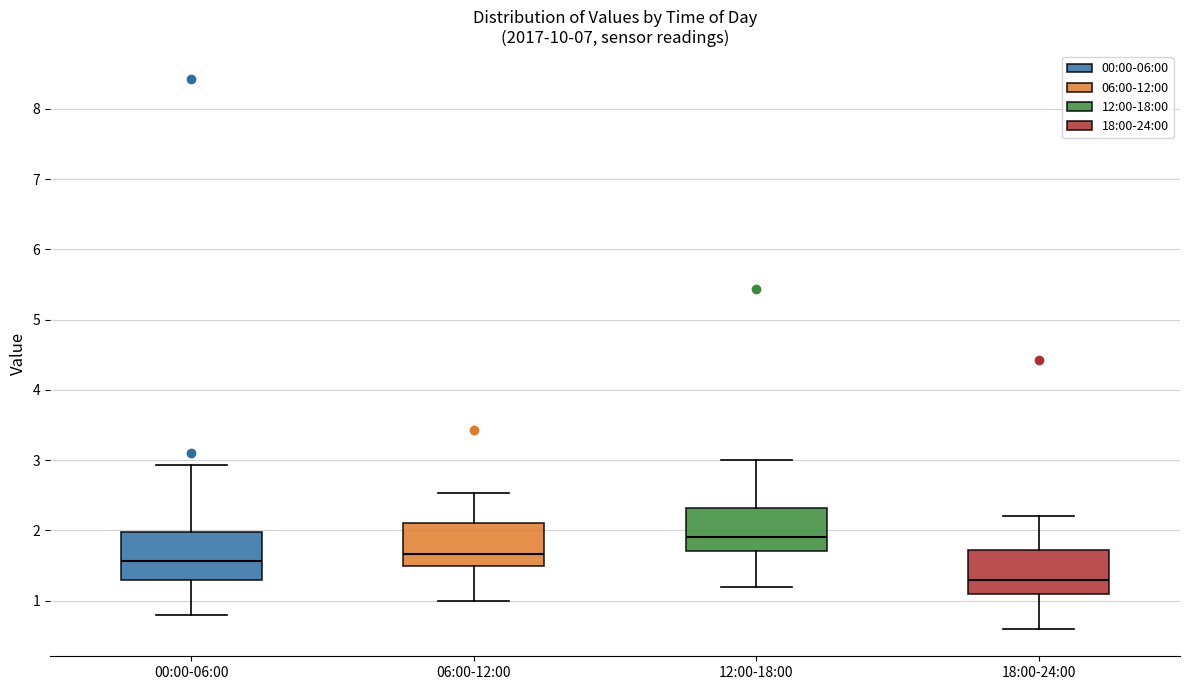

Which box has the lowest median line?

18:00-24:00